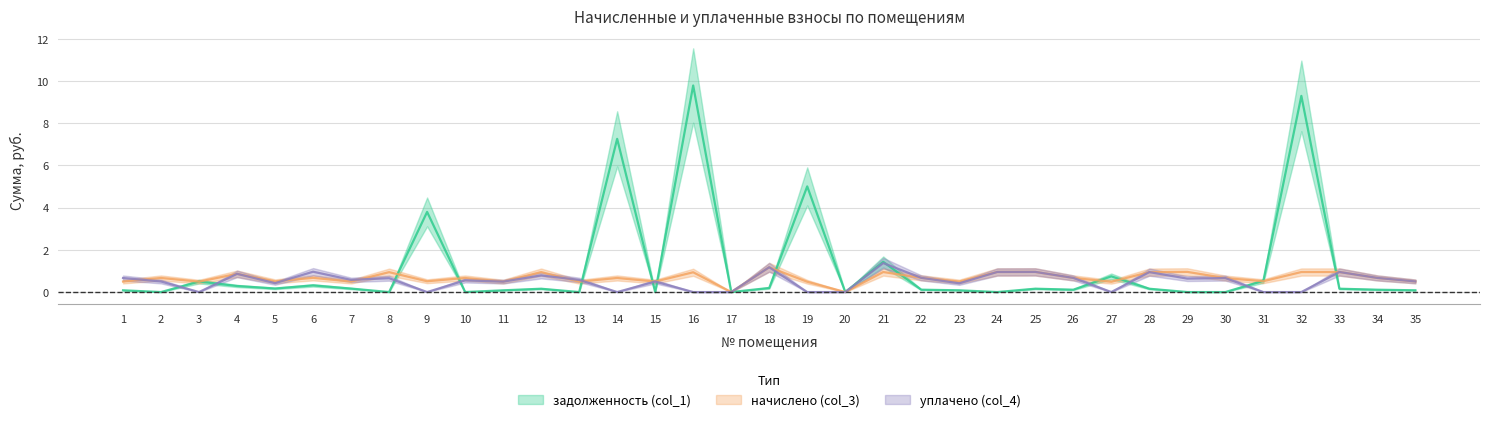

True or false: уплачено (col_4) has a value of -0.5 at 32.

False